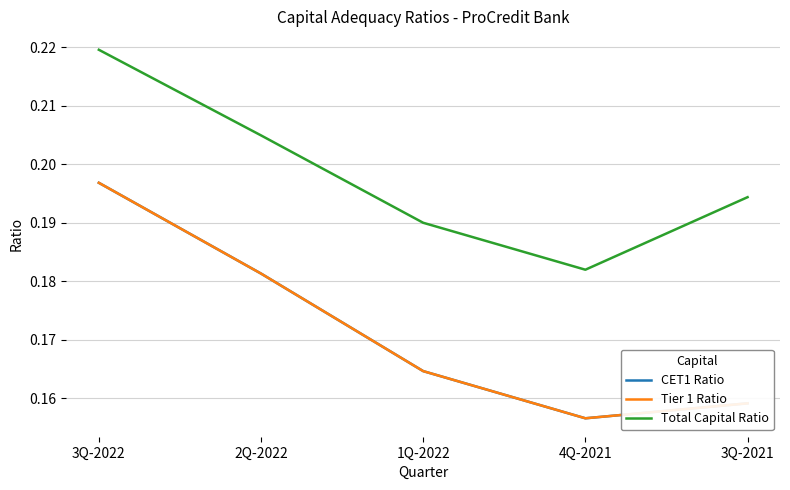

Which category has the lowest value in the Total Capital Ratio series?

4Q-2021